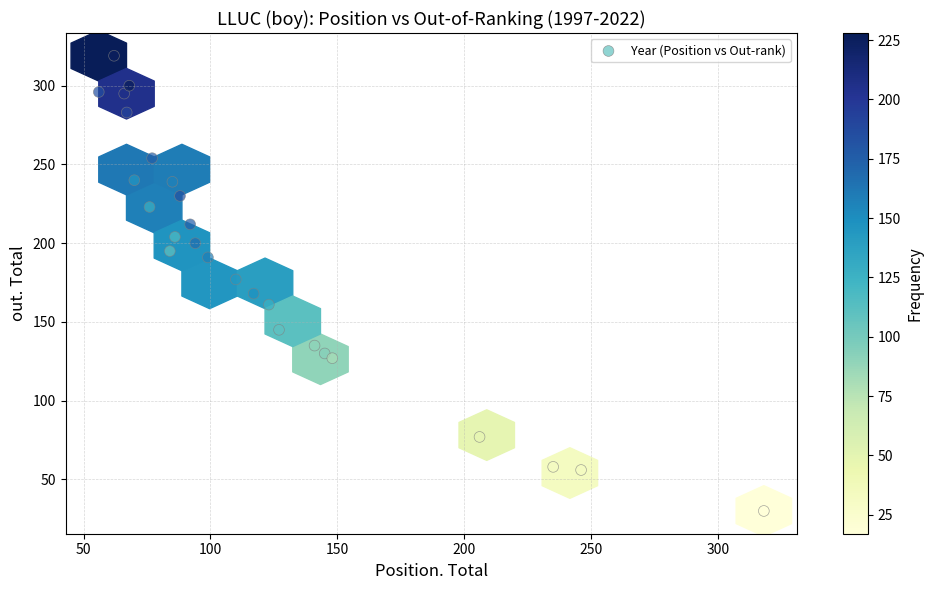

What is the range of X values (max minus min)?

262